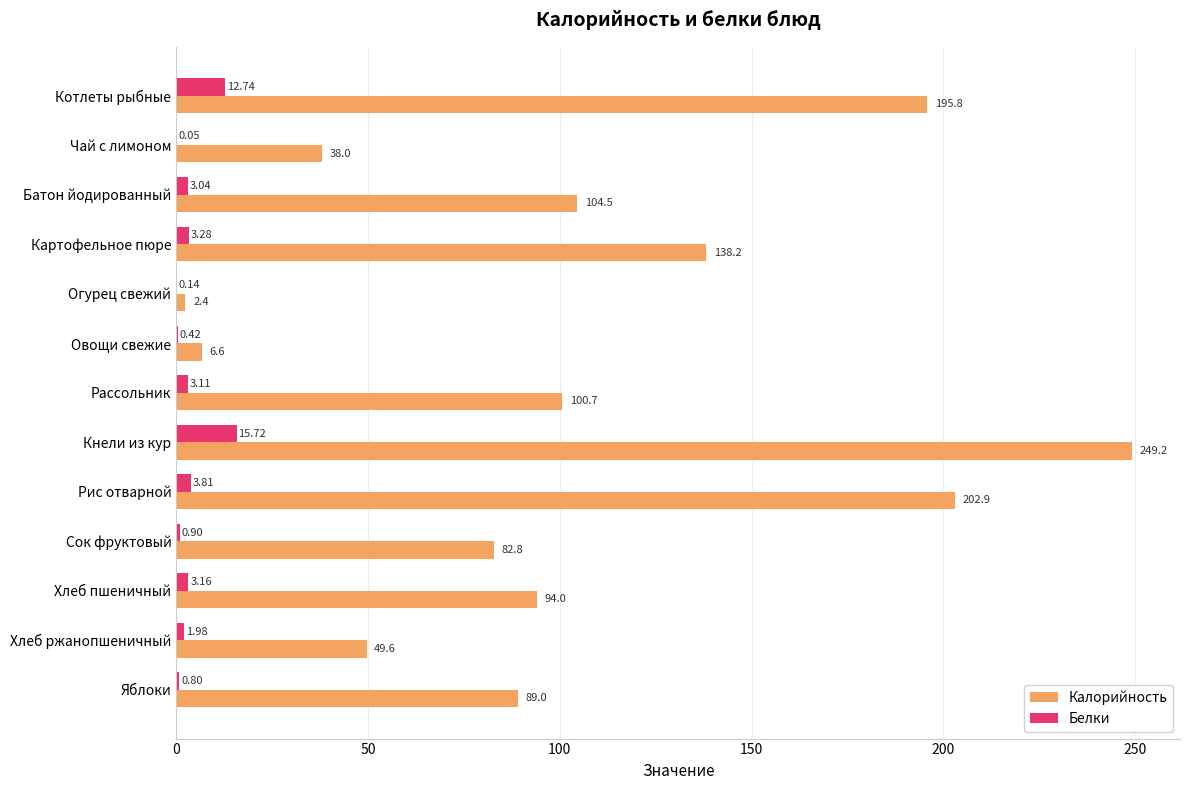

Is the value of Калорийность at Рассольник greater than the value of Белки at Яблоки?

Yes